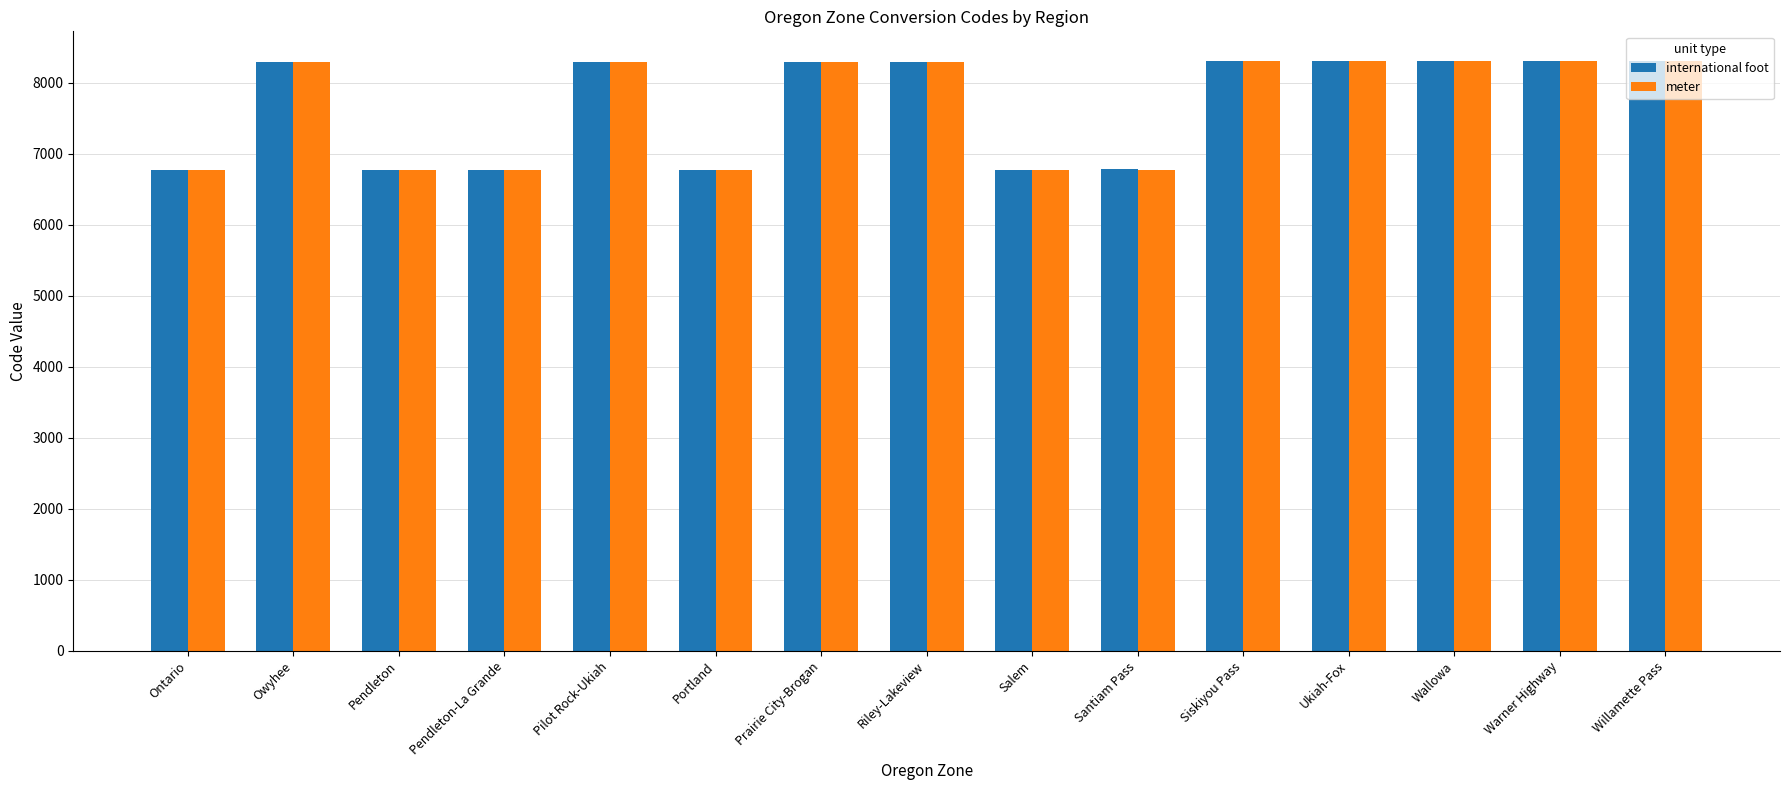

What is the sum of the international foot values at Siskiyou Pass and Santiam Pass?

15082